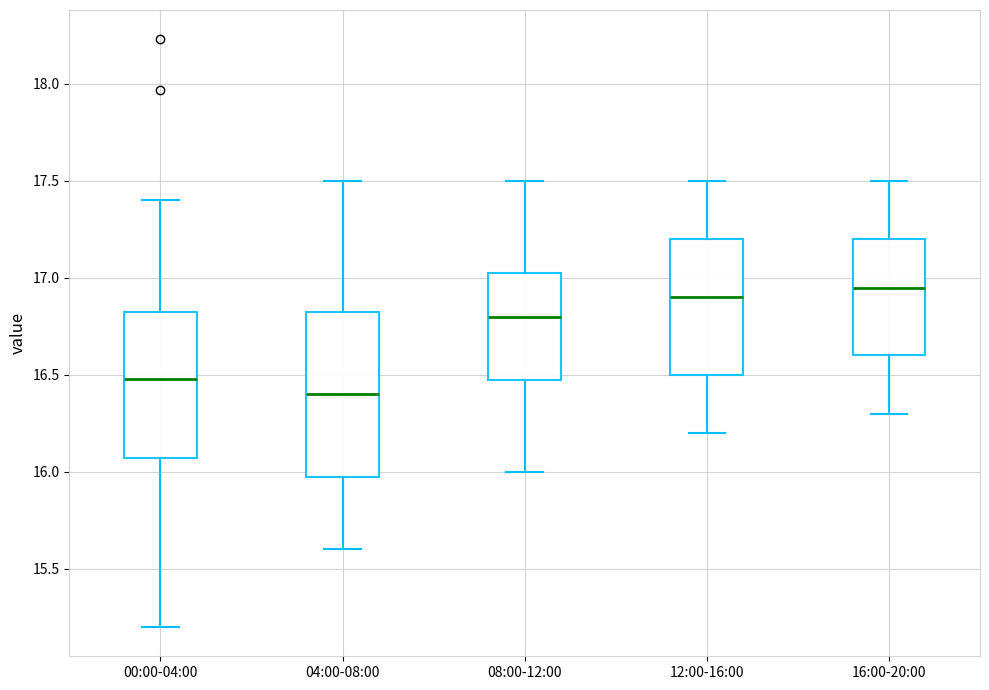

Reading left to right, read every box against the y-axis: the position of its median line, the range the box covers, and the ends of its whiskers. The values are not printed on the chart, so give them approximately, as read against the axis.

00:00-04:00: median 16.50, box 16.05 to 16.85, whiskers 15.20 to 17.40
04:00-08:00: median 16.40, box 16.00 to 16.85, whiskers 15.60 to 17.50
08:00-12:00: median 16.80, box 16.50 to 17.05, whiskers 16.00 to 17.50
12:00-16:00: median 16.90, box 16.50 to 17.20, whiskers 16.20 to 17.50
16:00-20:00: median 16.95, box 16.60 to 17.20, whiskers 16.30 to 17.50